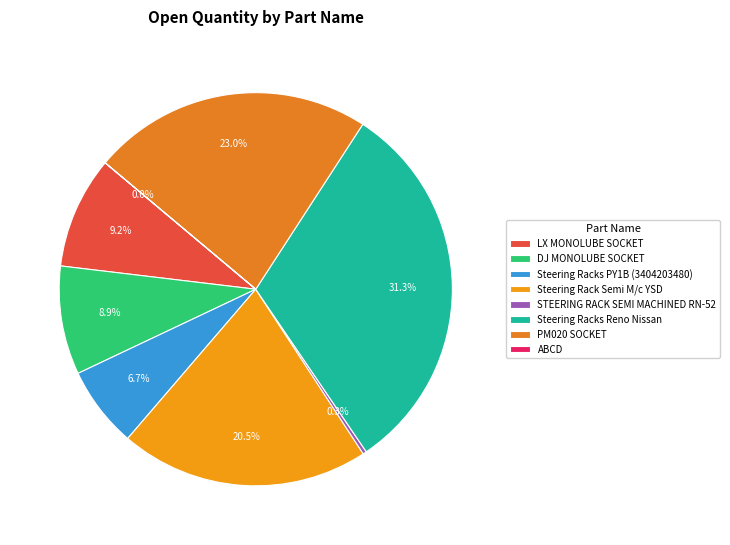

To the nearest percent, what percentage of the pie is Steering Racks Reno Nissan?

31%